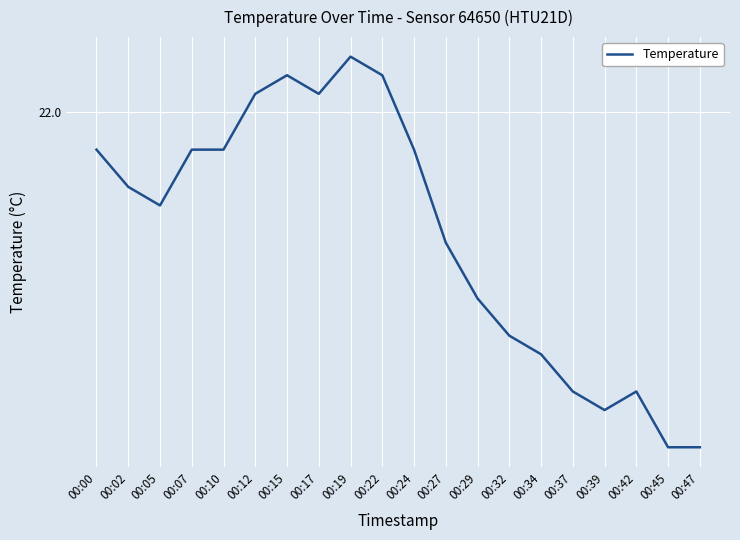

What is the difference between the maximum and minimum values?

0.2